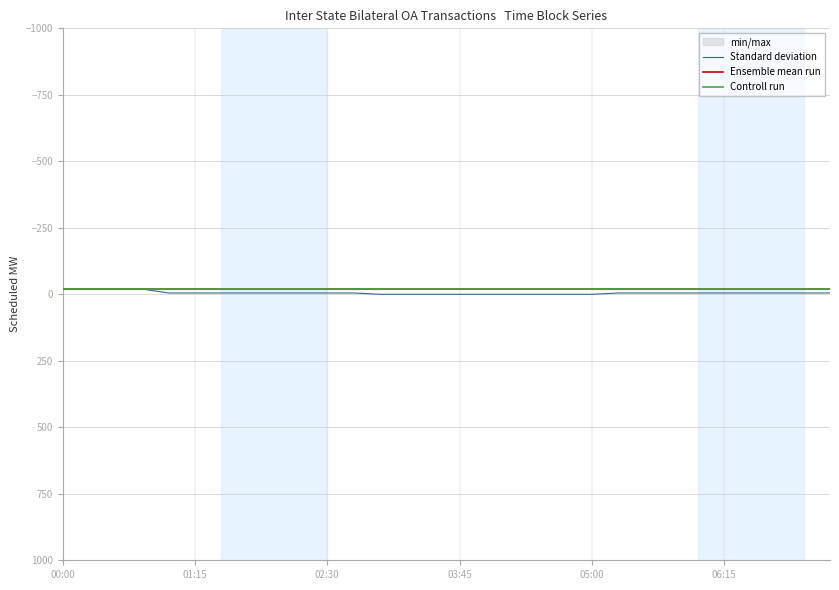

Does the chart display data point markers on the line(s)?

No